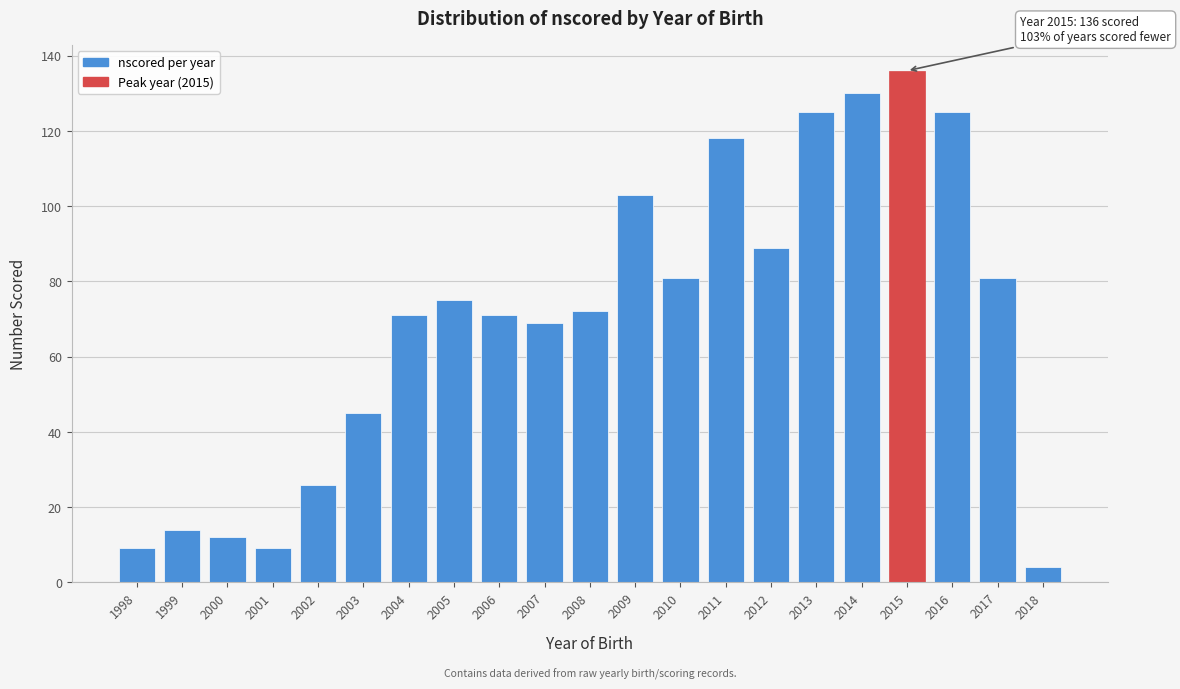

Reading left to right, list all the values displayed in this chart.

1998=9	1999=14	2000=12	2001=9	2002=26	2003=45	2004=71	2005=75	2006=71	2007=69	2008=72	2009=103	2010=81	2011=118	2012=89	2013=125	2014=130	2015=136	2016=125	2017=81	2018=4